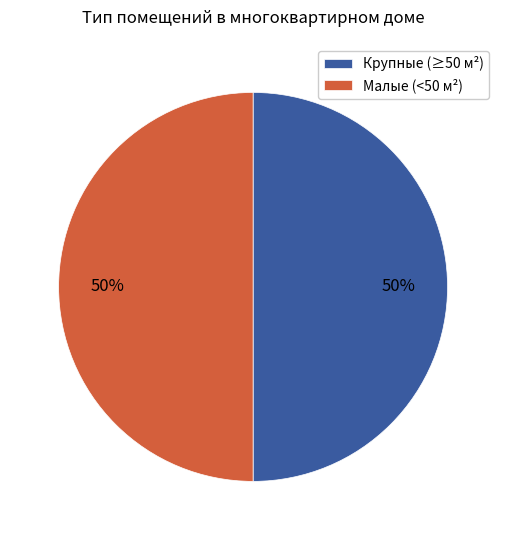

The Крупные (≥50 м²) slice represents 63% of the pie. True or false?

False